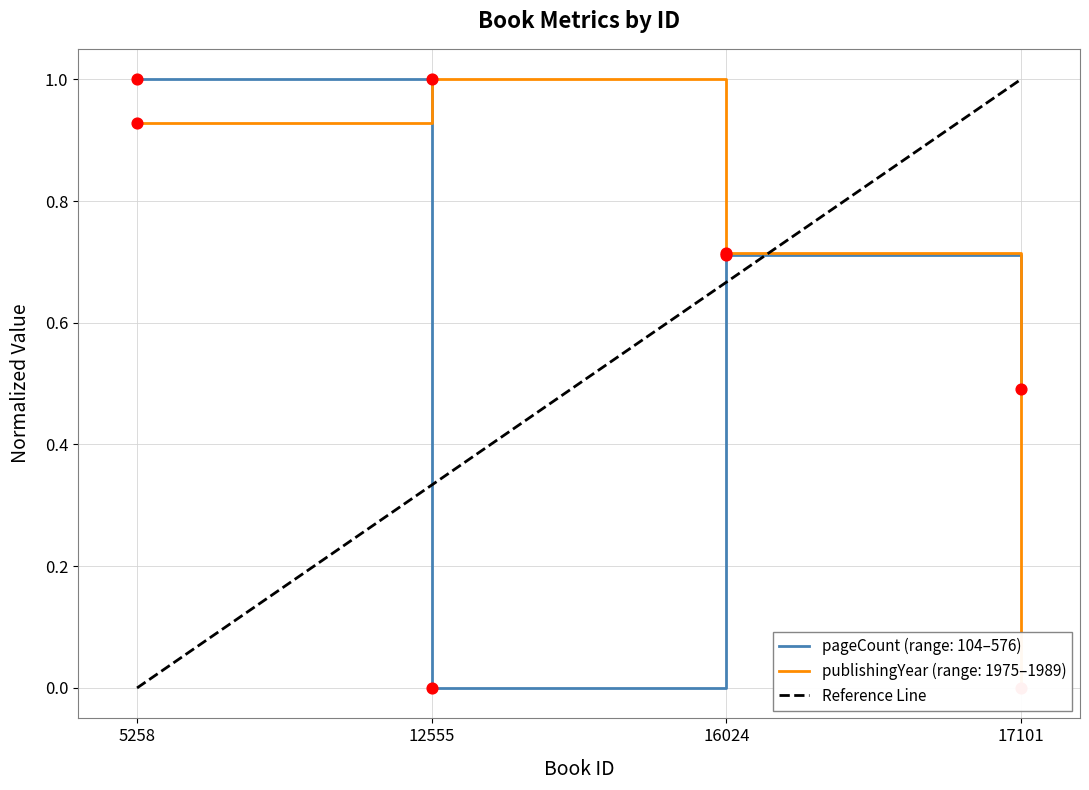

The pageCount (range: 104–576) series shows 0.2 at 16024. True or false?

False